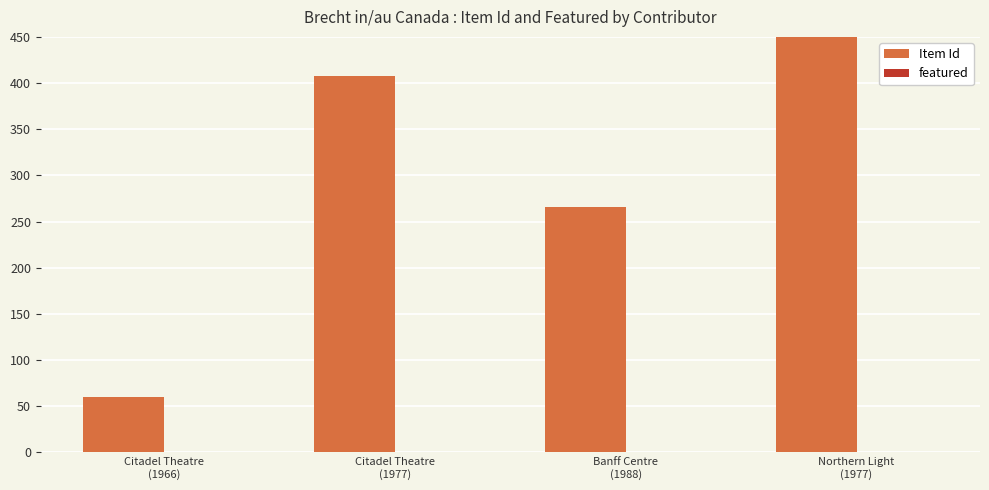

What is the value of the 3rd bar from the left?

266